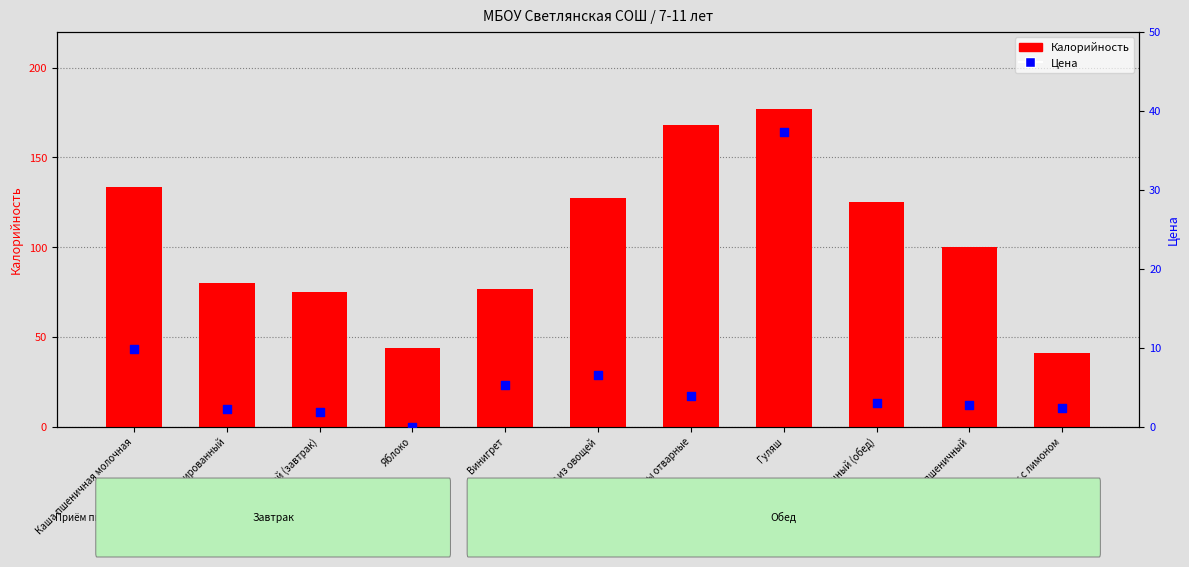

Which series reaches the minimum Y coordinate?

Цена